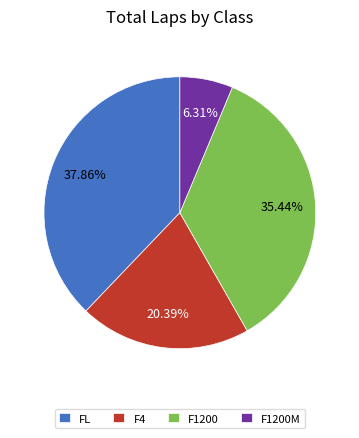

Do F4 and F1200M together represent more than half of the pie?

No